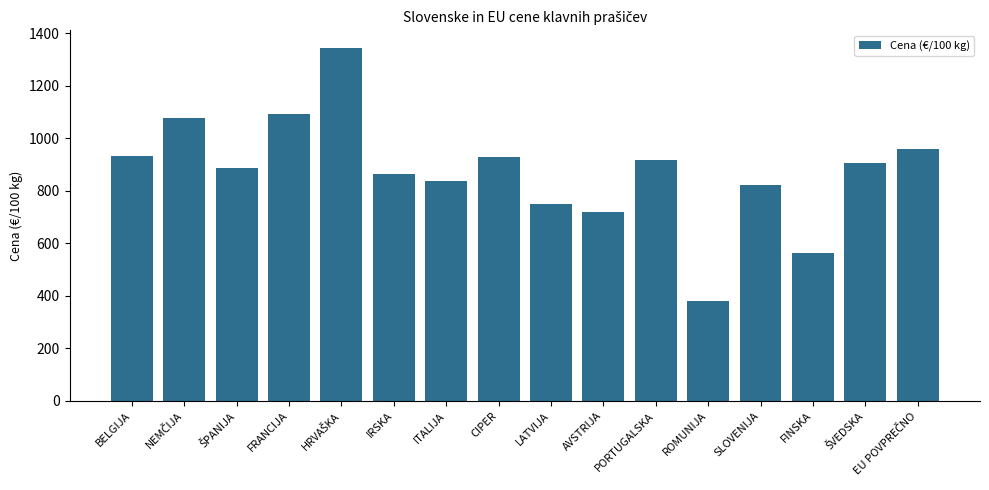

What is the change in value from FRANCIJA to CIPER?

-166.0